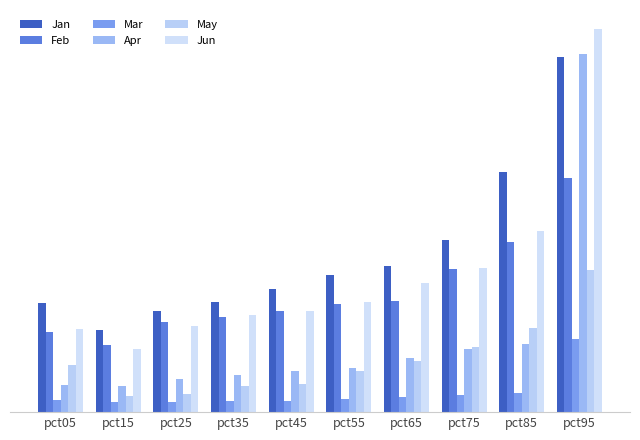

Which series has the widest spread of values?

Apr